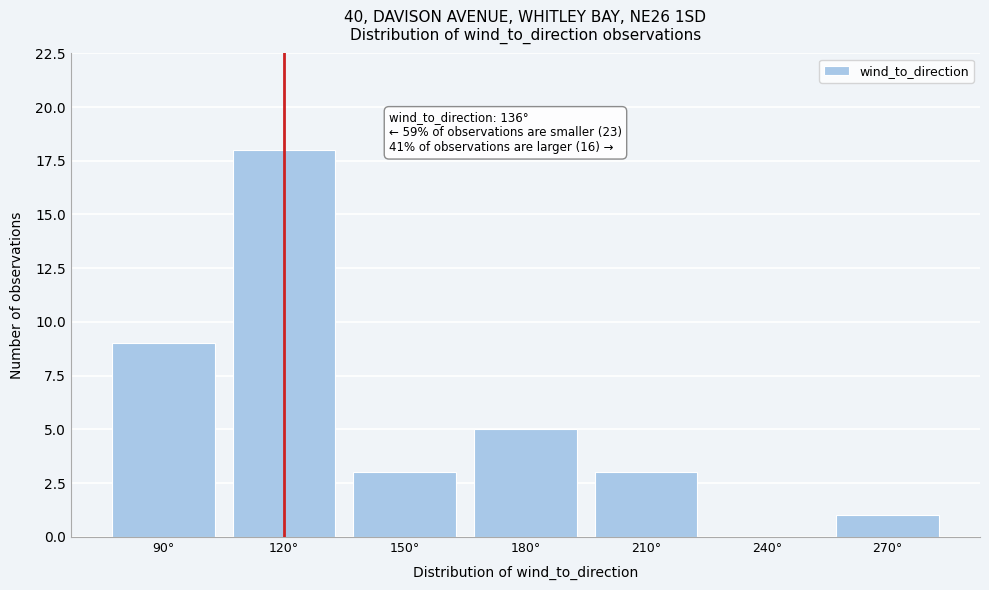

Reading left to right, transcribe all the data shown in this chart.

90°=9	120°=18	150°=3	180°=5	210°=3	240°=0	270°=1